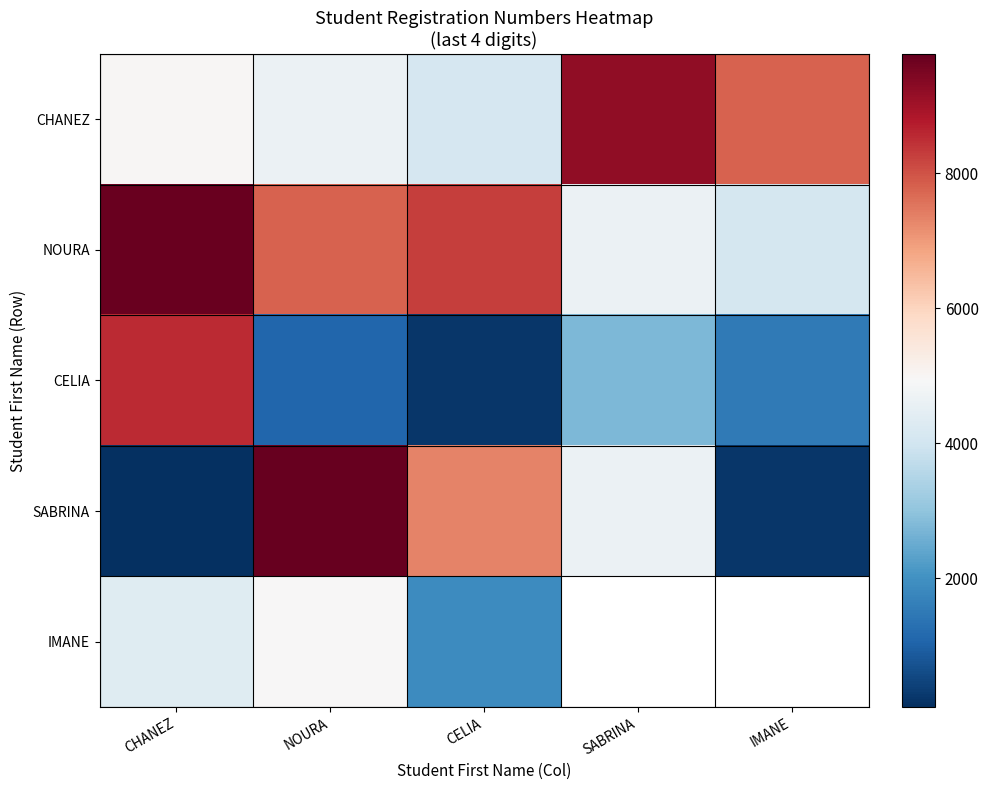

How many series are shown in this chart?

5